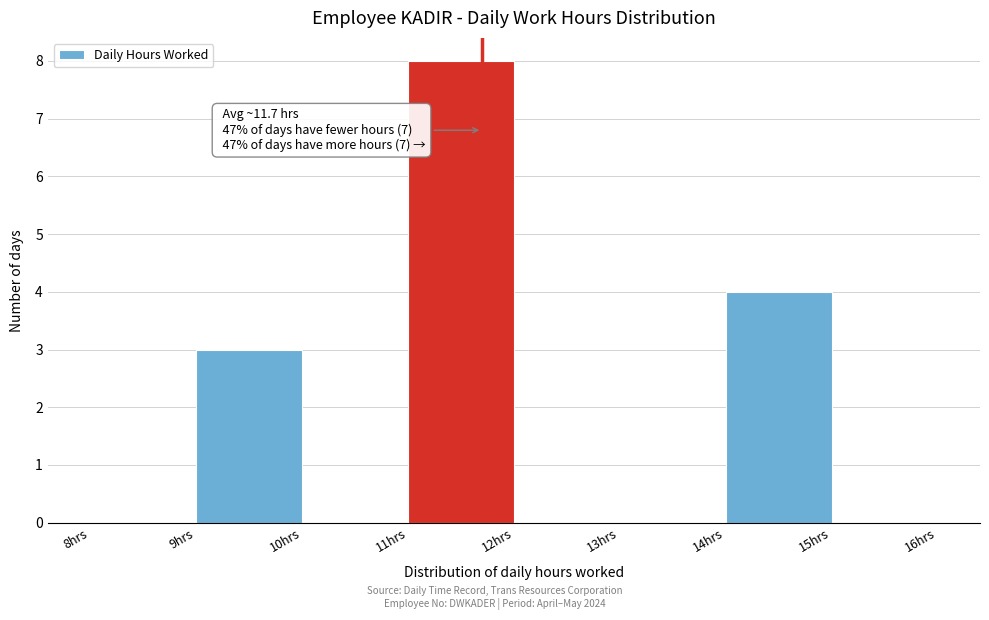

Which range on the x-axis has the tallest bar?

11 to 12